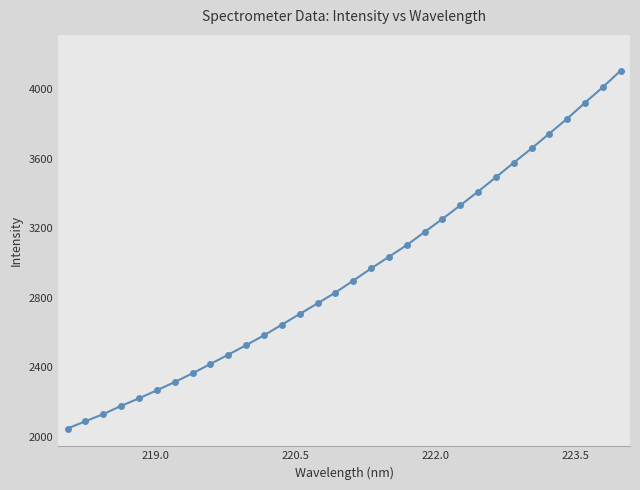

What is the minimum value shown in the chart?

2048.5